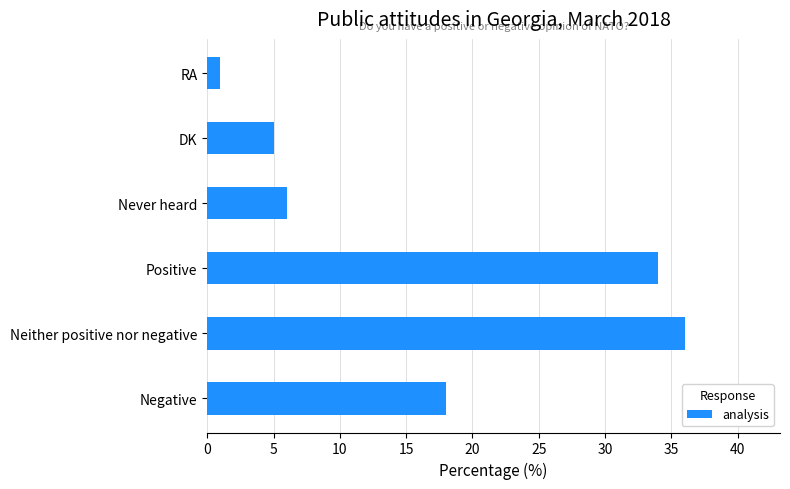

What is the greatest value displayed?

36